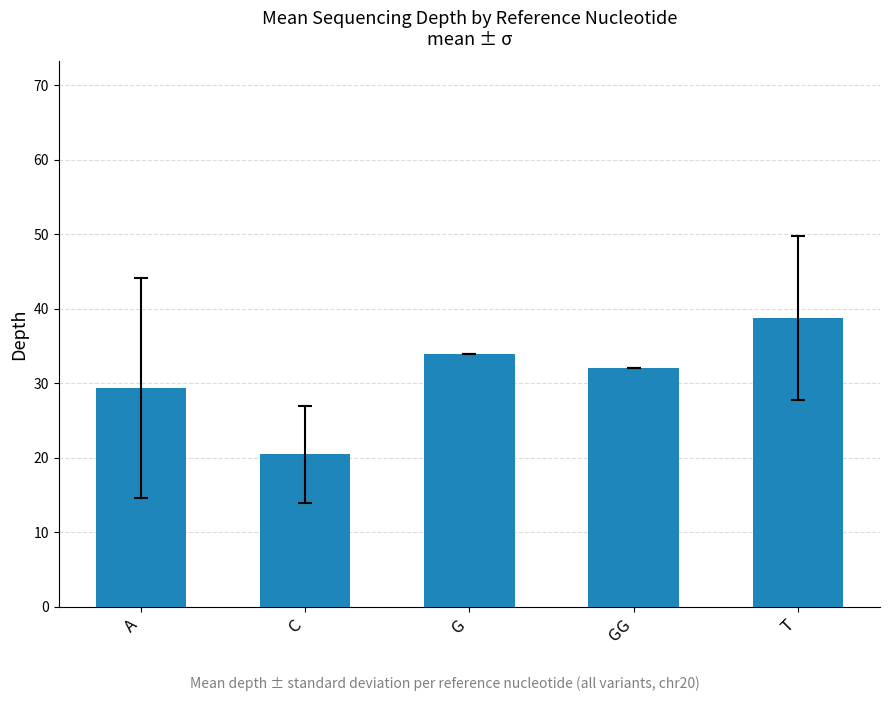

Approximately how many times larger is the value at C compared to T?

0.5